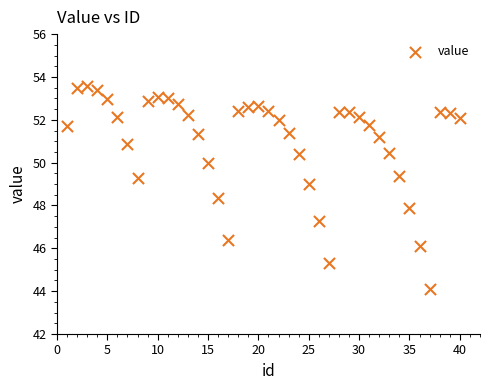

What is the range of X values (max minus min)?

39.0